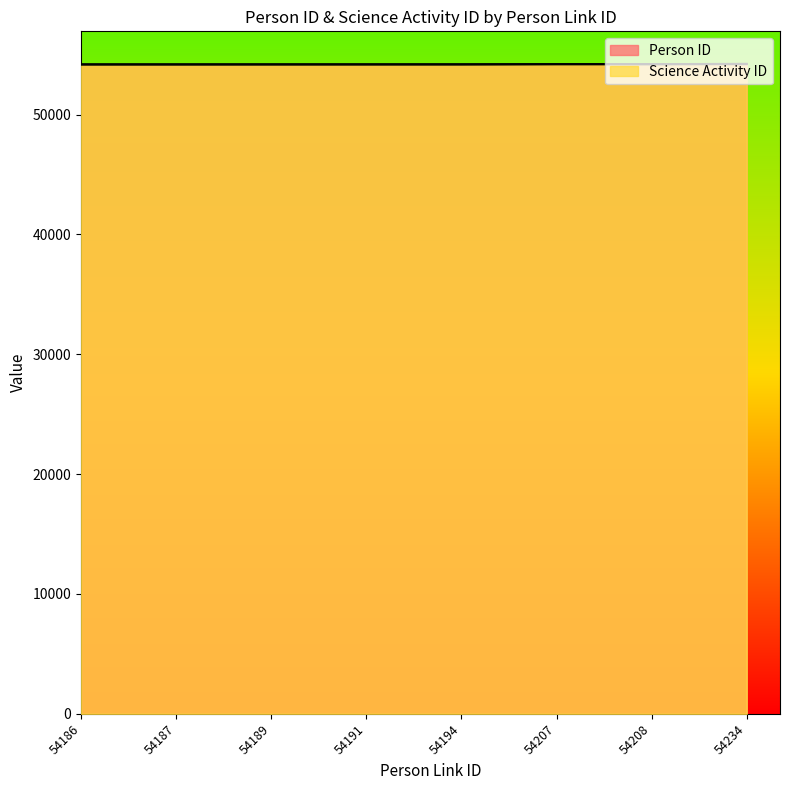

How many lines are shown in the chart?

2